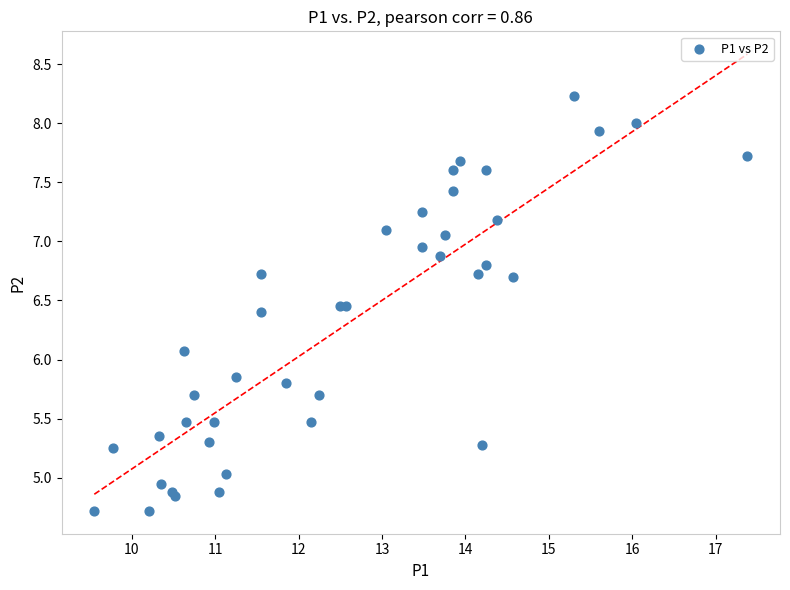

What Y value in the scatter plot is closest to 6?

6.1